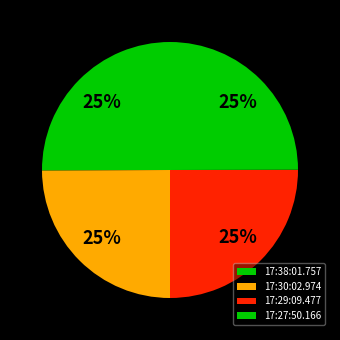

Count the number of slices in the pie.

4